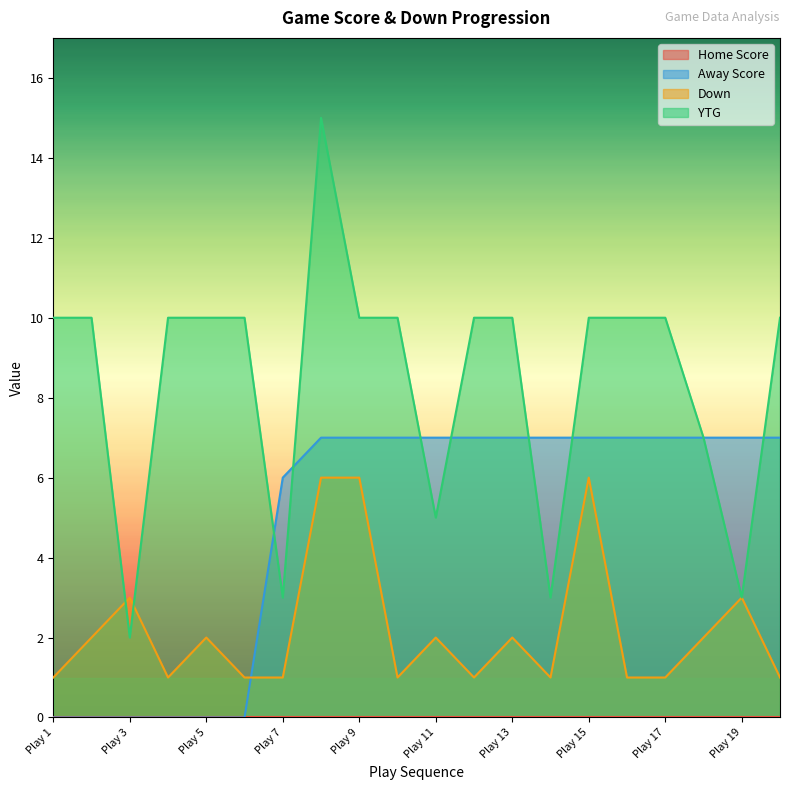

Is it true that Away Score equals 7 at Play 14?

True